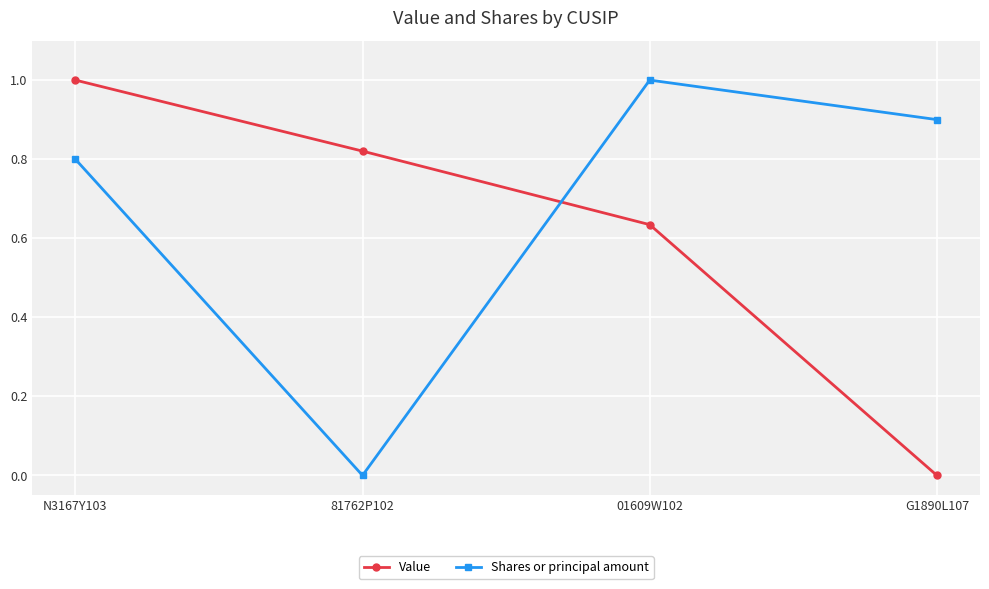

Which series changed the most between 01609W102 and G1890L107?

Value